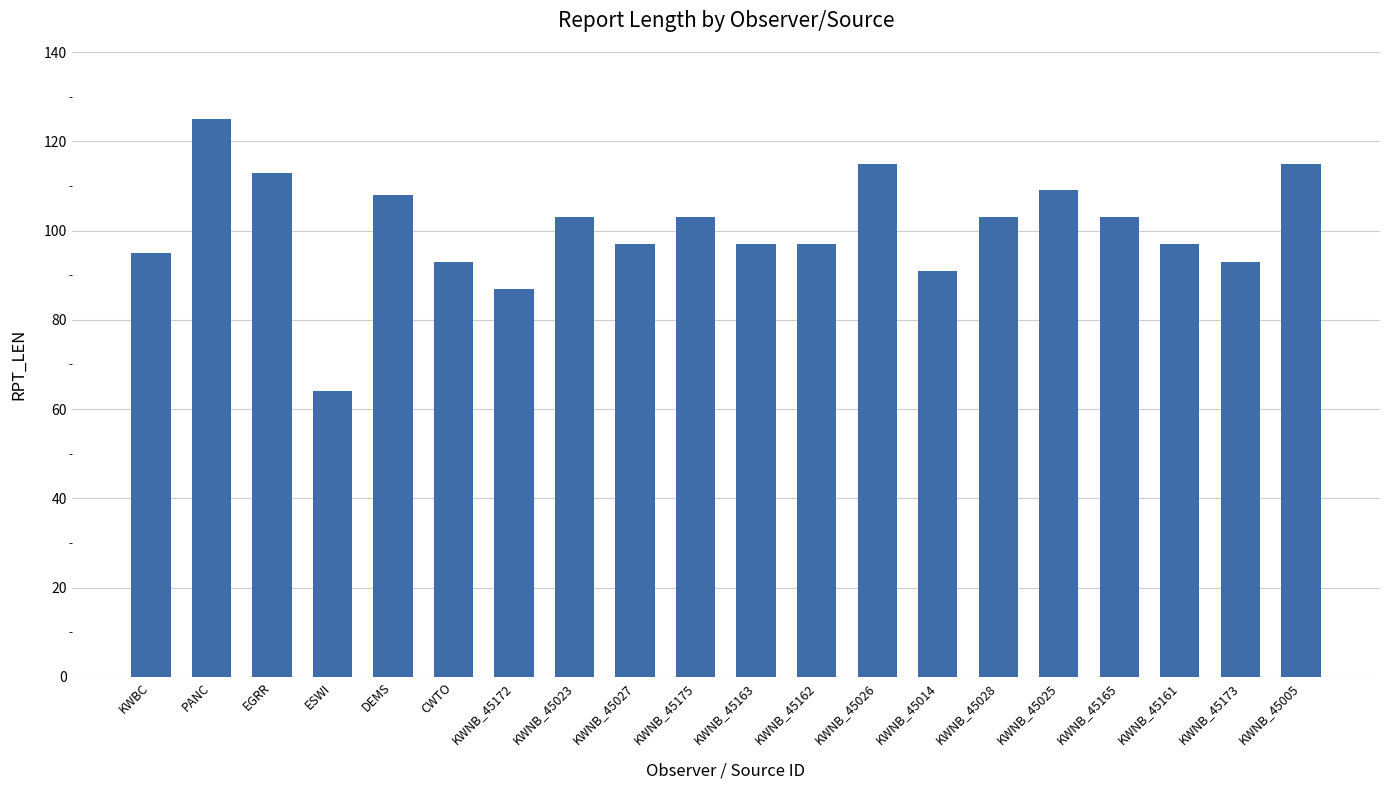

How many categories are shown in the chart?

20